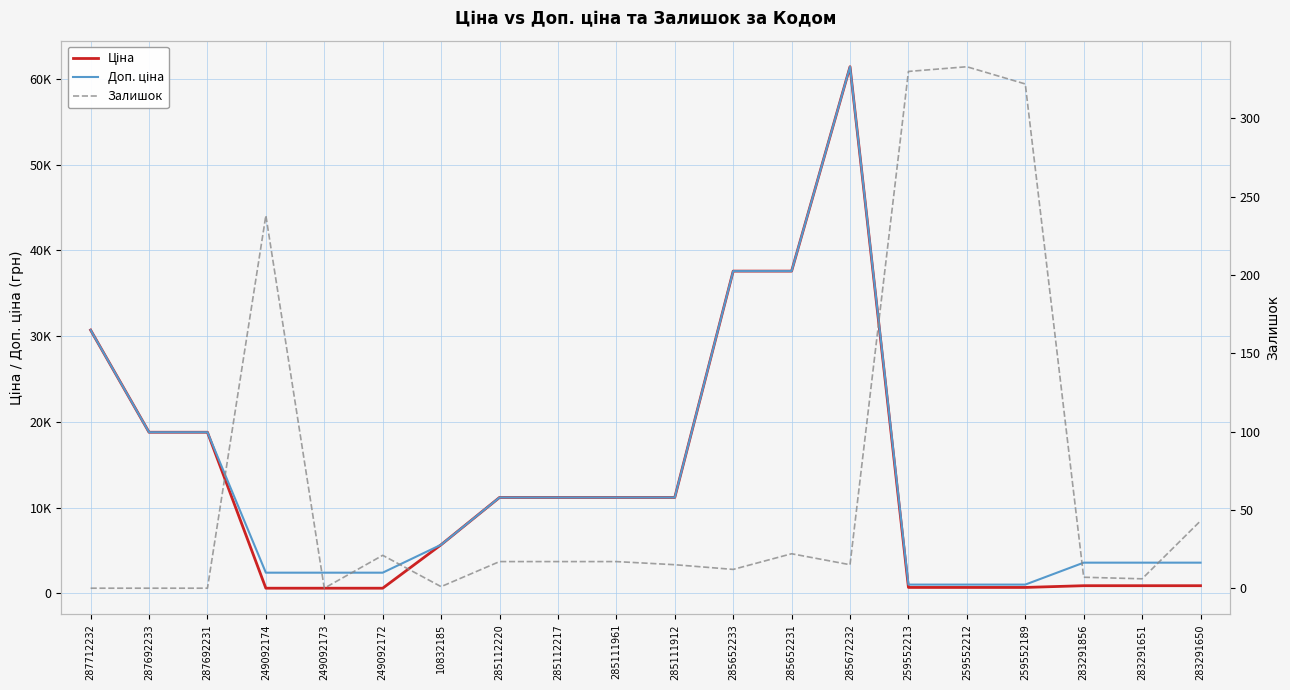

What is the label of the 2nd point from the right?

283291651